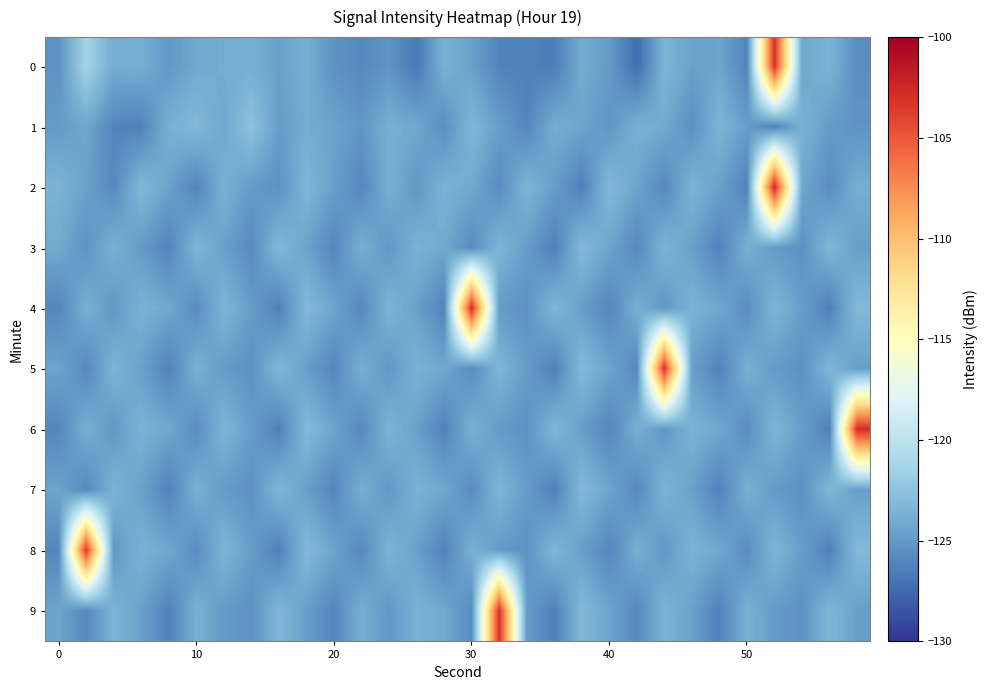

Which series has the largest total across all categories?

2